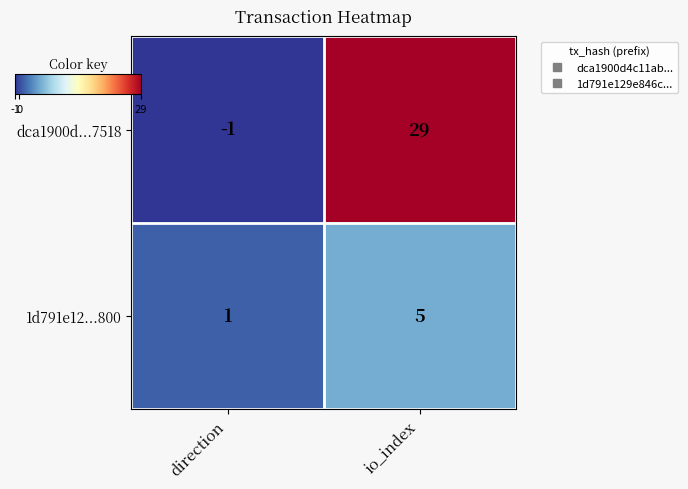

At which category does the chart reach its peak across all series?

io_index